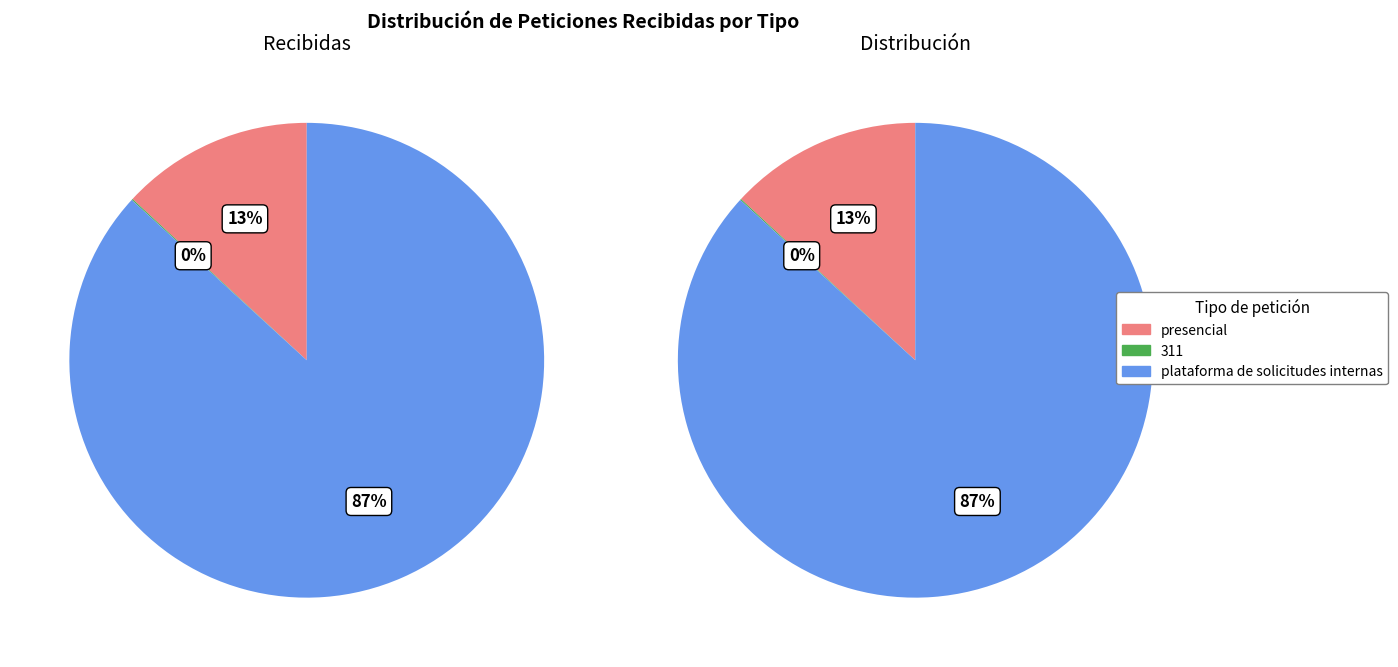

Combined, do 311 and plataforma de solicitudes internas account for over 50%?

Yes